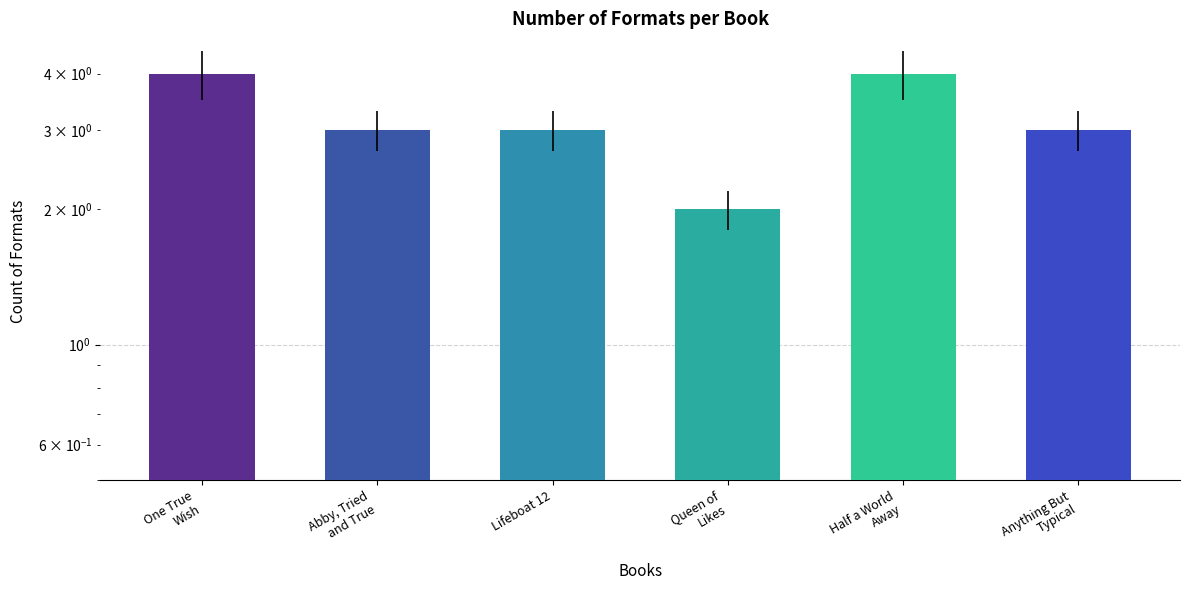

What is the change in value from One True
Wish to Anything But
Typical?

-1